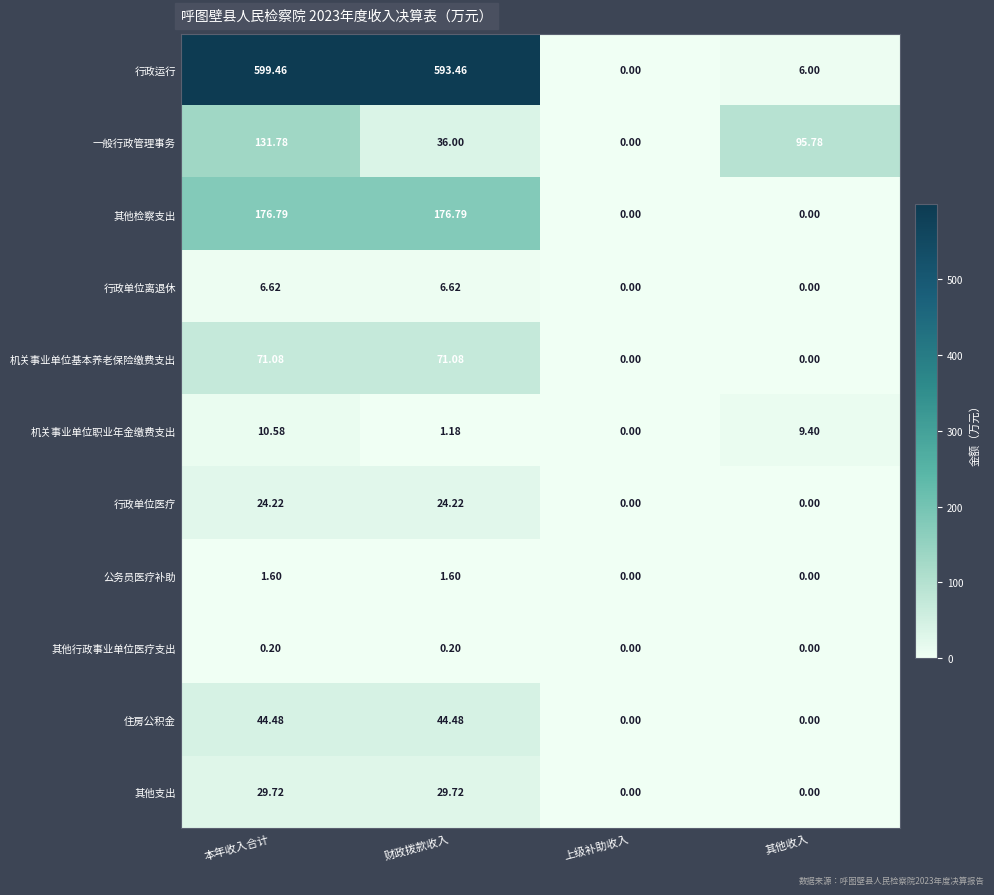

Which category has the highest value across all series?

本年收入合计